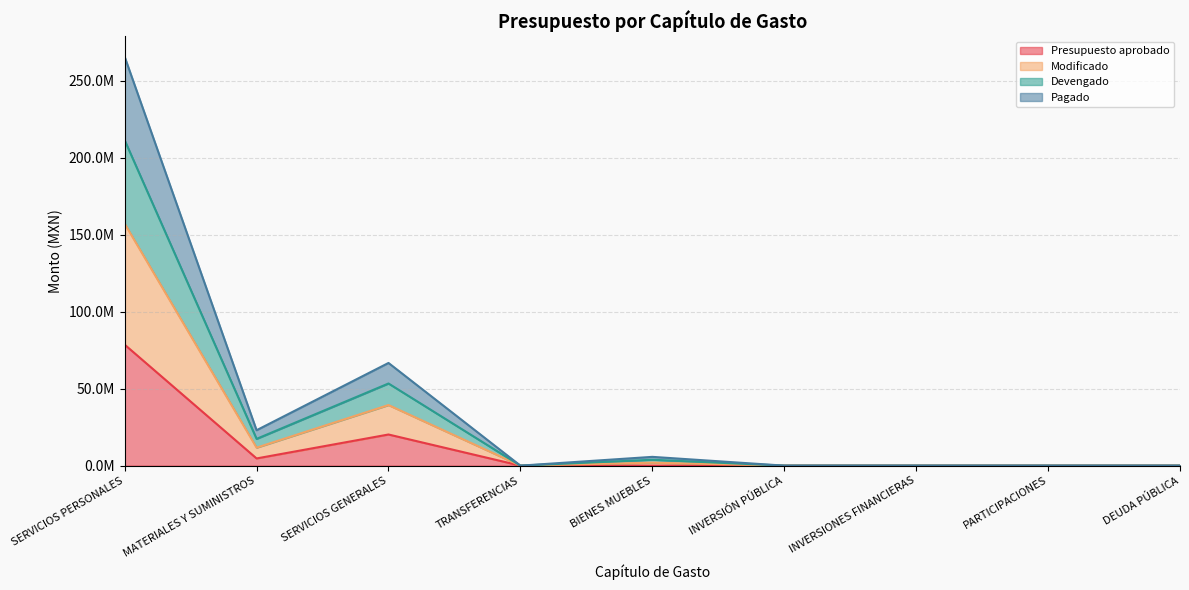

Which category has the lowest value in the Modificado series?

TRANSFERENCIAS